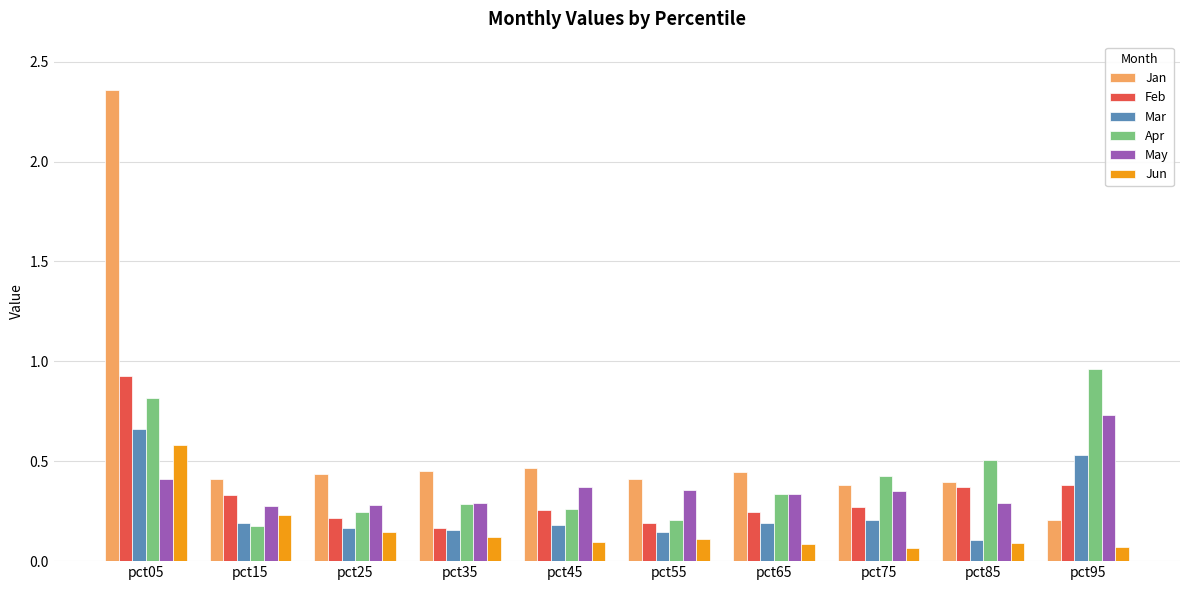

Which series has the largest total across all categories?

Jan